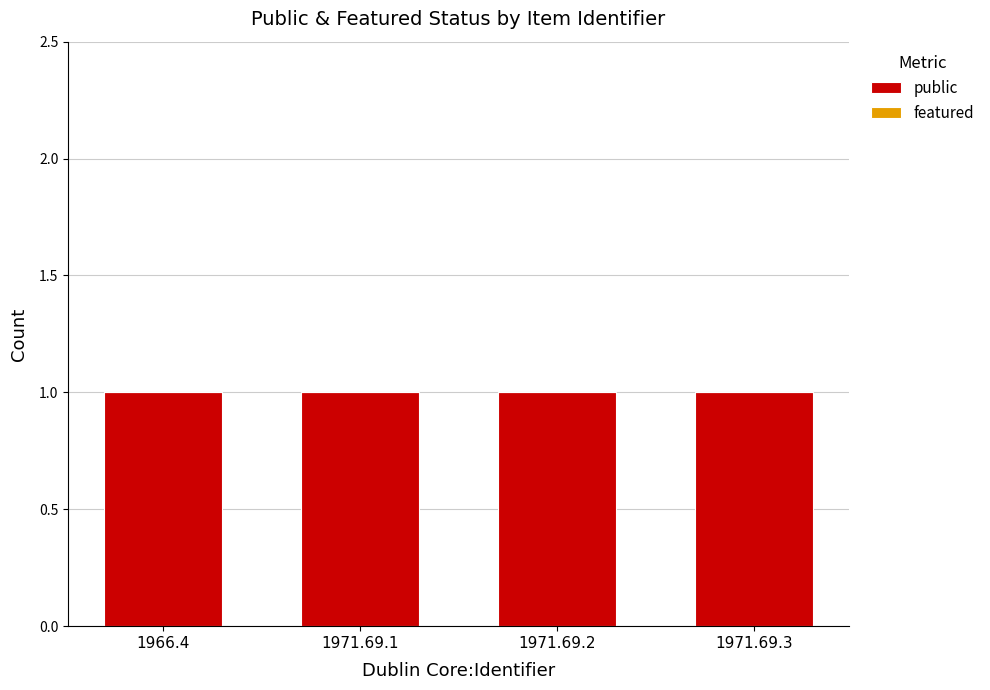

Which series has the largest range (max minus min)?

public